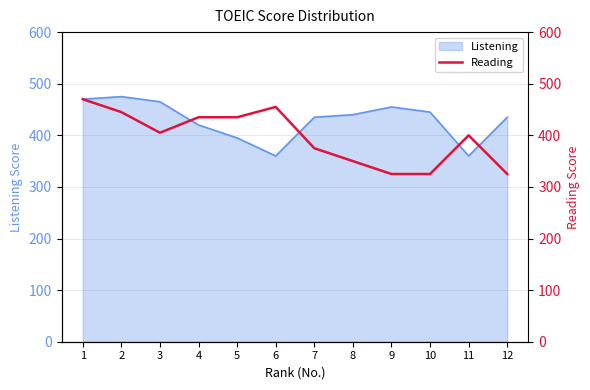

Rank the categories by value from highest to lowest.

1, 6, 2, 4, 5, 3, 11, 7, 8, 9, 10, 12